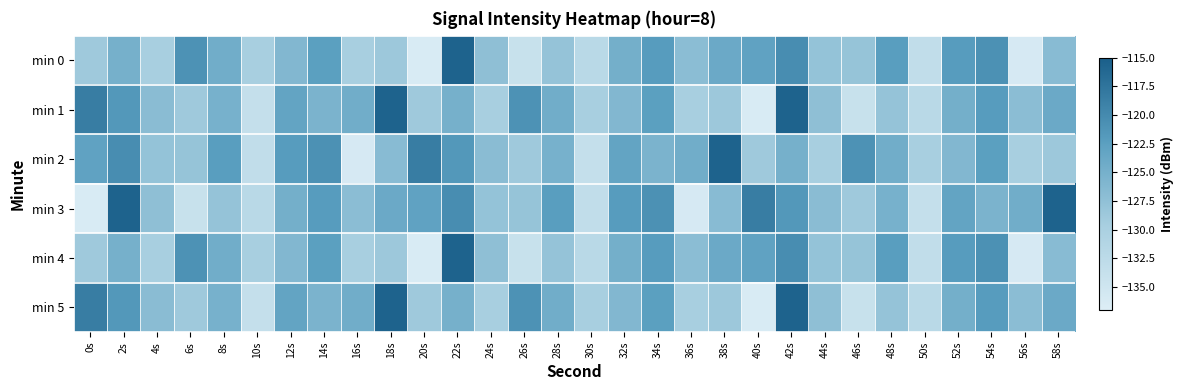

Reading right to left, list all the values displayed in this chart.

min 0: 58s=-126.7	56s=-136.0	54s=-120.8	52s=-122.0	50s=-133.2	48s=-122.2	46s=-128.0	44s=-127.8	42s=-120.3	40s=-122.9	38s=-124.0	36s=-127.0	34s=-122.1	32s=-124.8	30s=-132.1	28s=-127.9	26s=-133.9	24s=-127.3	22s=-115.6	20s=-136.4	18s=-128.7	16s=-129.6	14s=-122.5	12s=-126.1	10s=-129.6	8s=-124.6	6s=-121.0	4s=-129.7	2s=-125.0	0s=-128.9
min 1: 58s=-124.0	56s=-127.0	54s=-122.1	52s=-124.8	50s=-132.1	48s=-127.9	46s=-133.9	44s=-127.3	42s=-115.6	40s=-136.4	38s=-128.7	36s=-129.6	34s=-122.5	32s=-126.1	30s=-129.6	28s=-124.6	26s=-121.0	24s=-129.7	22s=-125.0	20s=-128.9	18s=-115.6	16s=-124.6	14s=-125.5	12s=-123.2	10s=-133.6	8s=-125.1	6s=-128.8	4s=-126.9	2s=-121.7	0s=-118.5
min 2: 58s=-128.7	56s=-129.6	54s=-122.5	52s=-126.1	50s=-129.6	48s=-124.6	46s=-121.0	44s=-129.7	42s=-125.0	40s=-128.9	38s=-115.6	36s=-124.6	34s=-125.5	32s=-123.2	30s=-133.6	28s=-125.1	26s=-128.8	24s=-126.9	22s=-121.7	20s=-118.5	18s=-126.7	16s=-136.0	14s=-120.8	12s=-122.0	10s=-133.2	8s=-122.2	6s=-128.0	4s=-127.8	2s=-120.3	0s=-122.9
min 3: 58s=-115.6	56s=-124.6	54s=-125.5	52s=-123.2	50s=-133.6	48s=-125.1	46s=-128.8	44s=-126.9	42s=-121.7	40s=-118.5	38s=-126.7	36s=-136.0	34s=-120.8	32s=-122.0	30s=-133.2	28s=-122.2	26s=-128.0	24s=-127.8	22s=-120.3	20s=-122.9	18s=-124.0	16s=-127.0	14s=-122.1	12s=-124.8	10s=-132.1	8s=-127.9	6s=-133.9	4s=-127.3	2s=-115.6	0s=-136.4
min 4: 58s=-126.7	56s=-136.0	54s=-120.8	52s=-122.0	50s=-133.2	48s=-122.2	46s=-128.0	44s=-127.8	42s=-120.3	40s=-122.9	38s=-124.0	36s=-127.0	34s=-122.1	32s=-124.8	30s=-132.1	28s=-127.9	26s=-133.9	24s=-127.3	22s=-115.6	20s=-136.4	18s=-128.7	16s=-129.6	14s=-122.5	12s=-126.1	10s=-129.6	8s=-124.6	6s=-121.0	4s=-129.7	2s=-125.0	0s=-128.9
min 5: 58s=-124.0	56s=-127.0	54s=-122.1	52s=-124.8	50s=-132.1	48s=-127.9	46s=-133.9	44s=-127.3	42s=-115.6	40s=-136.4	38s=-128.7	36s=-129.6	34s=-122.5	32s=-126.1	30s=-129.6	28s=-124.6	26s=-121.0	24s=-129.7	22s=-125.0	20s=-128.9	18s=-115.6	16s=-124.6	14s=-125.5	12s=-123.2	10s=-133.6	8s=-125.1	6s=-128.8	4s=-126.9	2s=-121.7	0s=-118.5